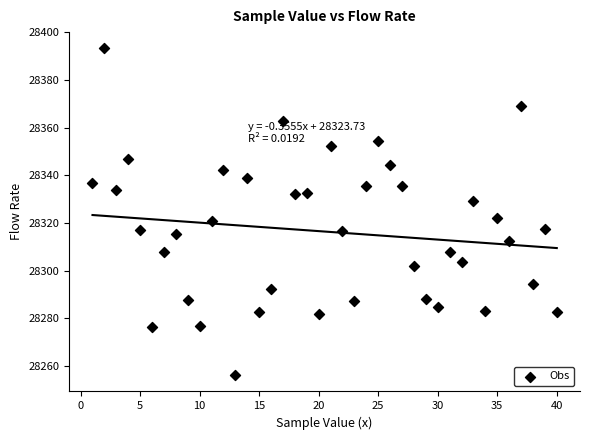

What is the range of Y values (max minus min)?

137.1